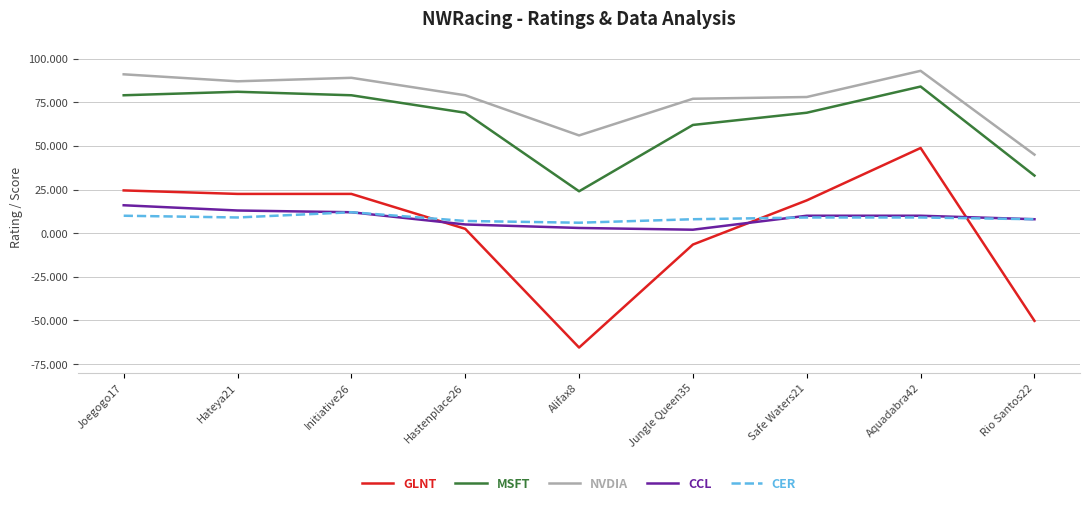

Is it true that MSFT equals 79.0 at Initiative26?

True